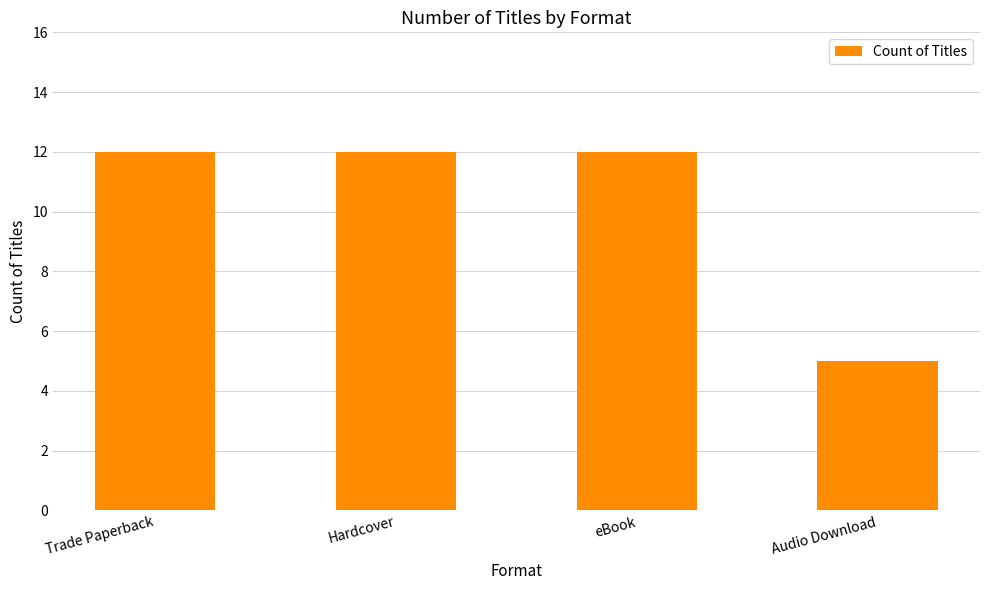

Reading left to right, extract all data points from this chart.

12	12	12	5